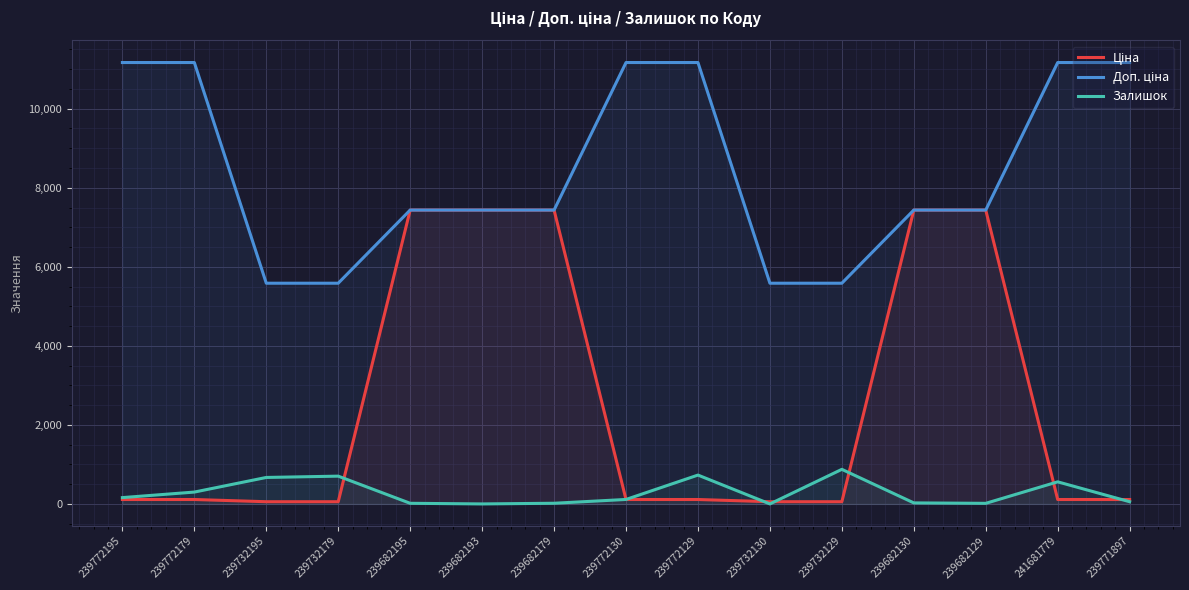

The value of Залишок at 239772195 is 160.0. True or false?

True